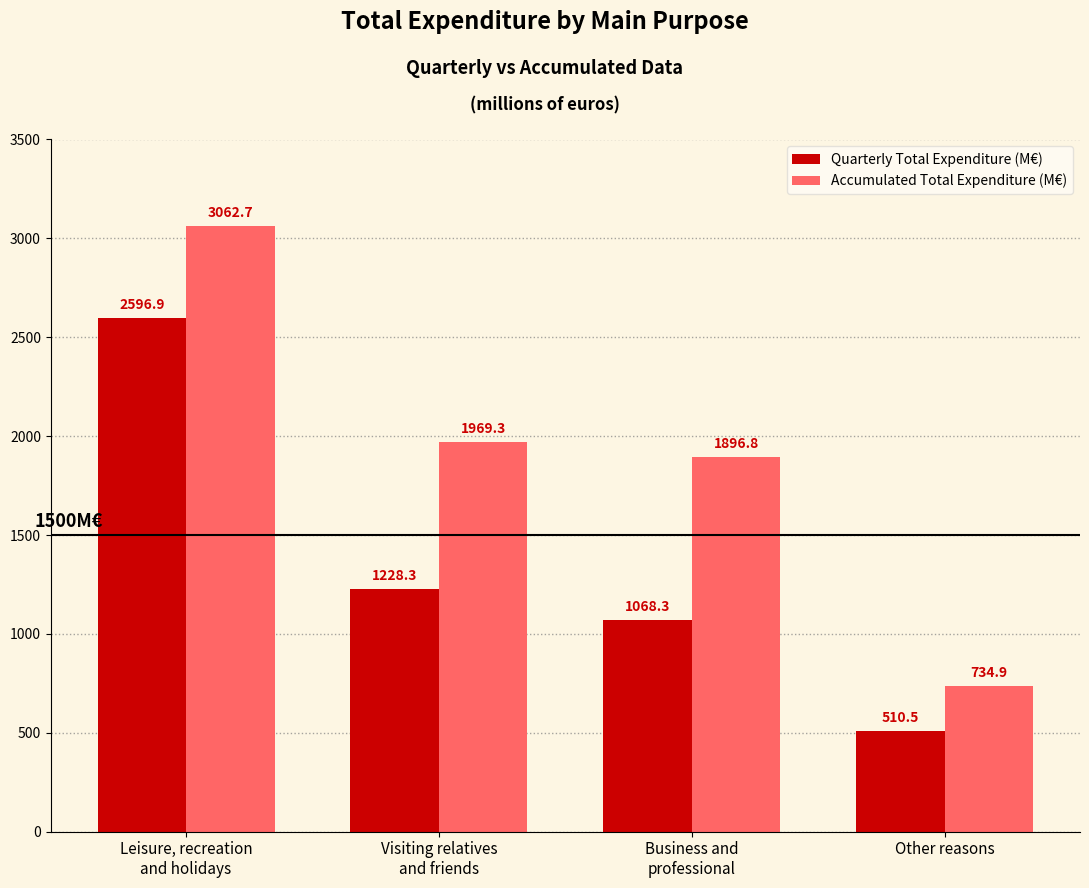

Is it true that Quarterly Total Expenditure (M€) equals 510.5 at Other reasons?

True